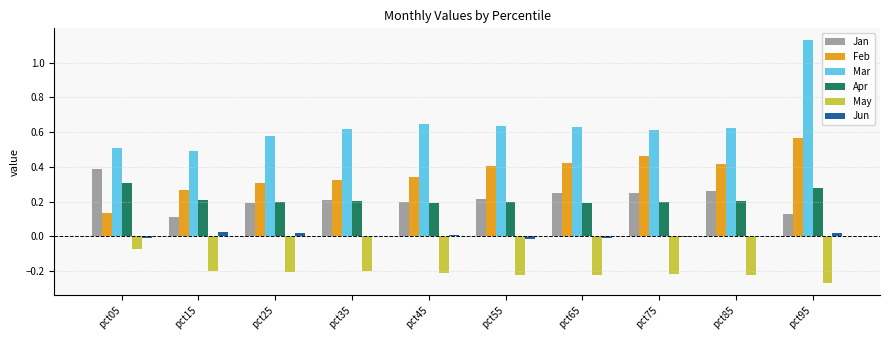

How many Feb values are between 0 and 1?

10